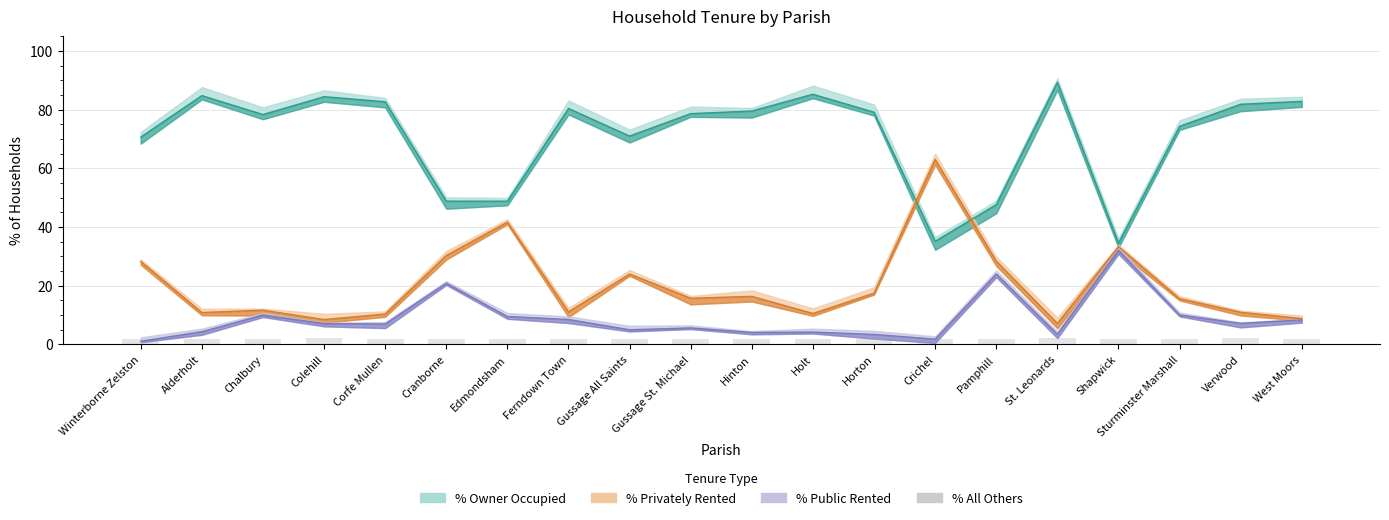

Count the values in the range 2 to 3.

20